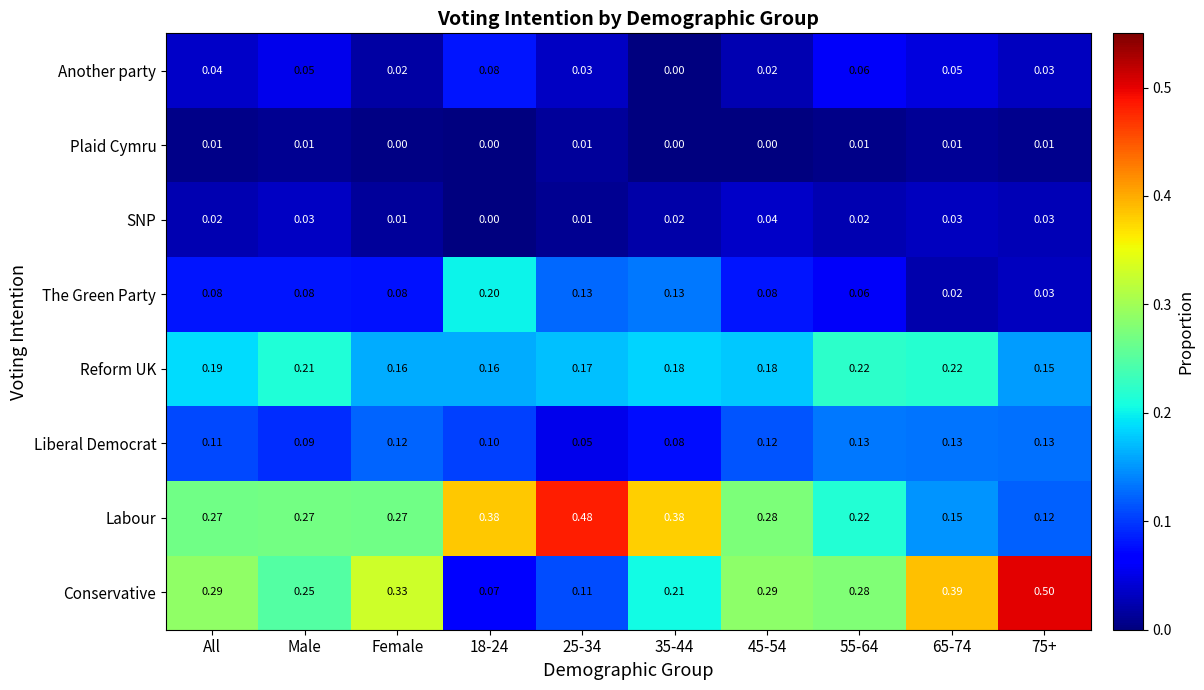

Which series changed the most between Female and 65-74?

Labour